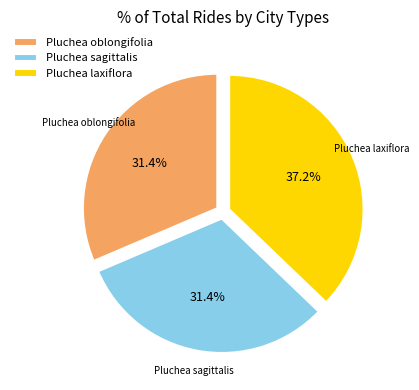

How many segments does this pie chart have?

3